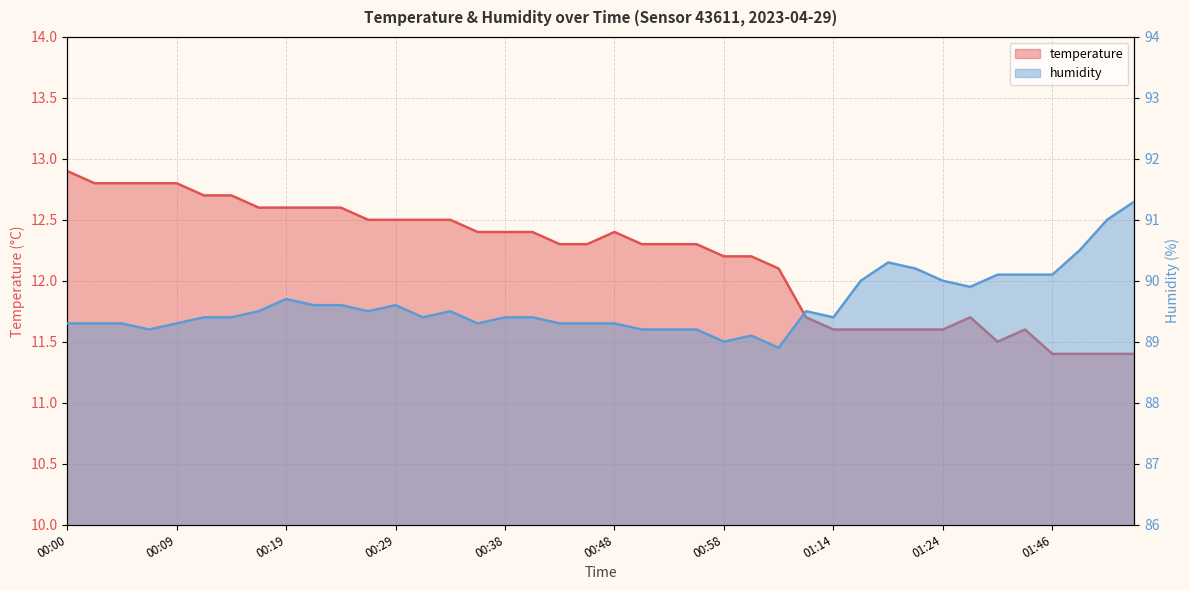

Is it true that humidity equals 62.2 at 01:41?

False